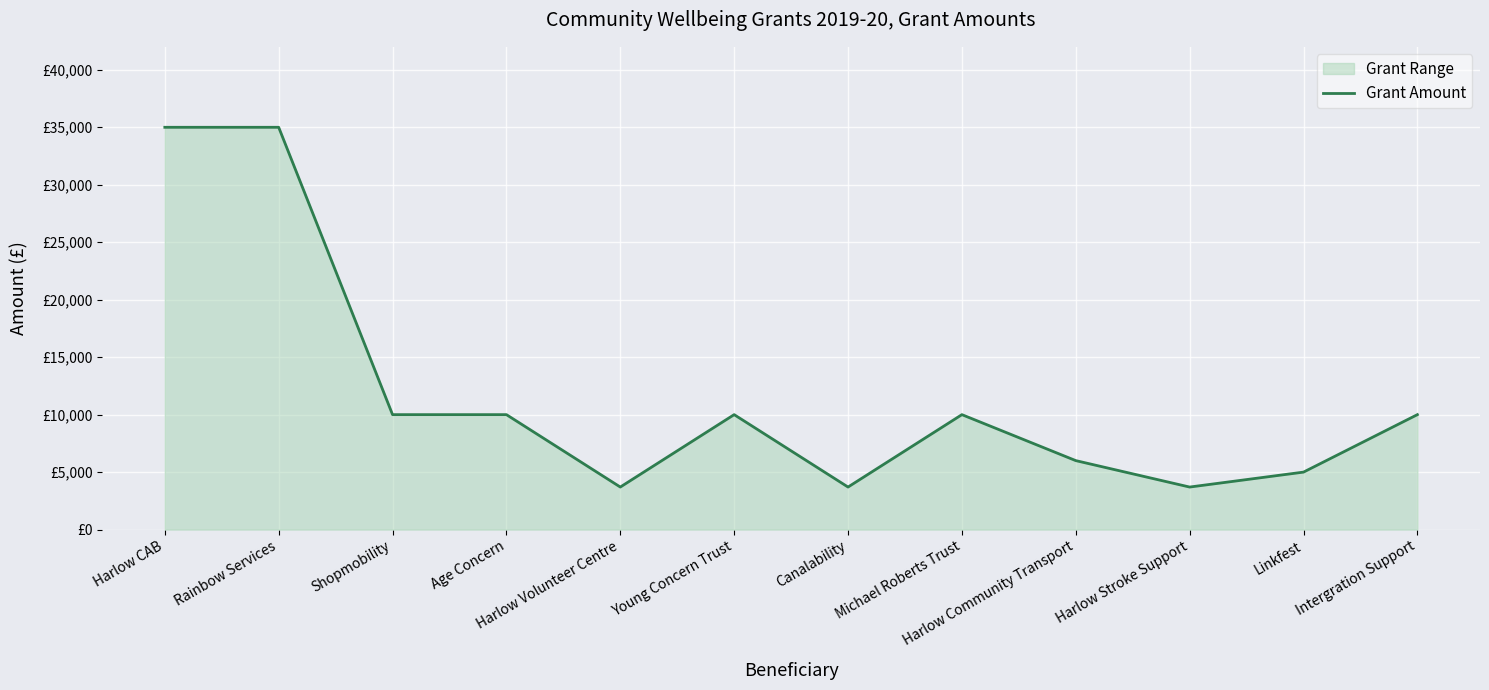

Reading right to left, list all the values displayed in this chart.

10000	5000	3700	6000	10000	3700	10000	3700	10000	10000	35000	35000